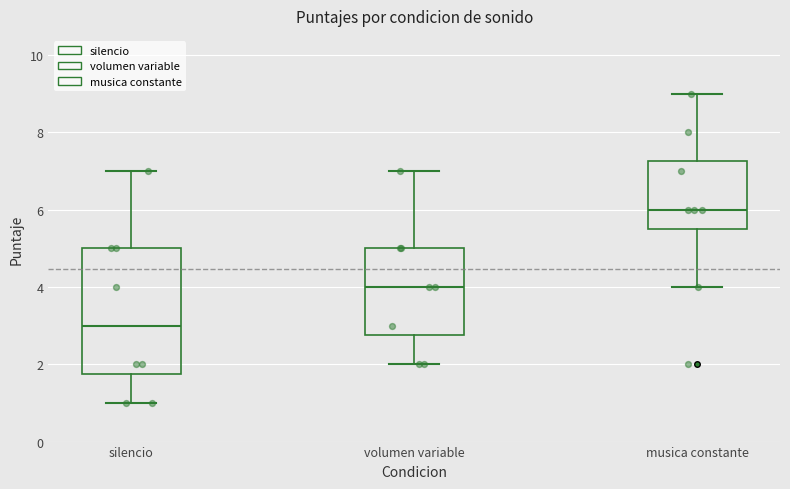

Where does the upper whisker of the box for volumen variable end on the y-axis? The values are not printed on the chart, so give them approximately, as read against the axis.

7.0